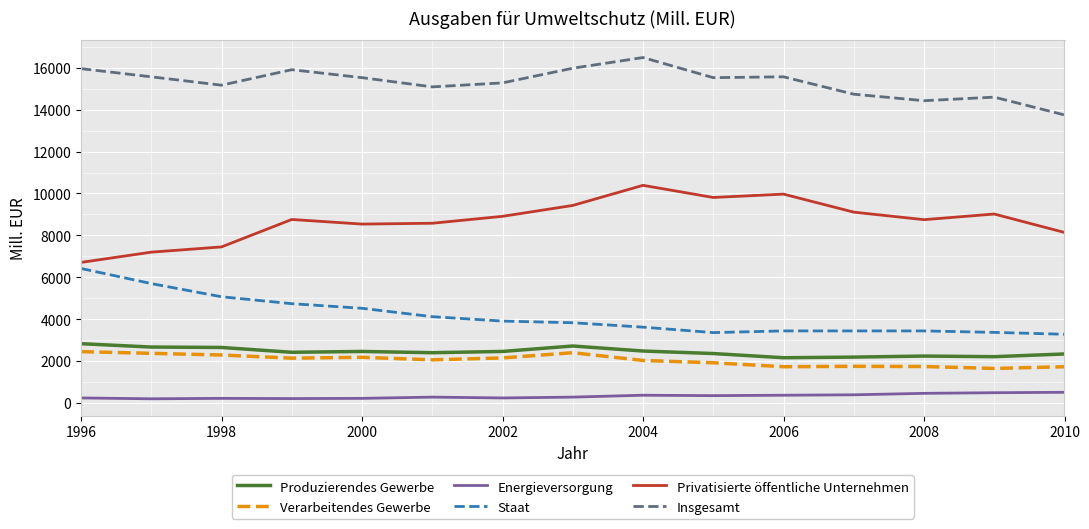

What are all the series names shown in the legend?

Produzierendes Gewerbe, Verarbeitendes Gewerbe, Energieversorgung, Staat, Privatisierte öffentliche Unternehmen, Insgesamt